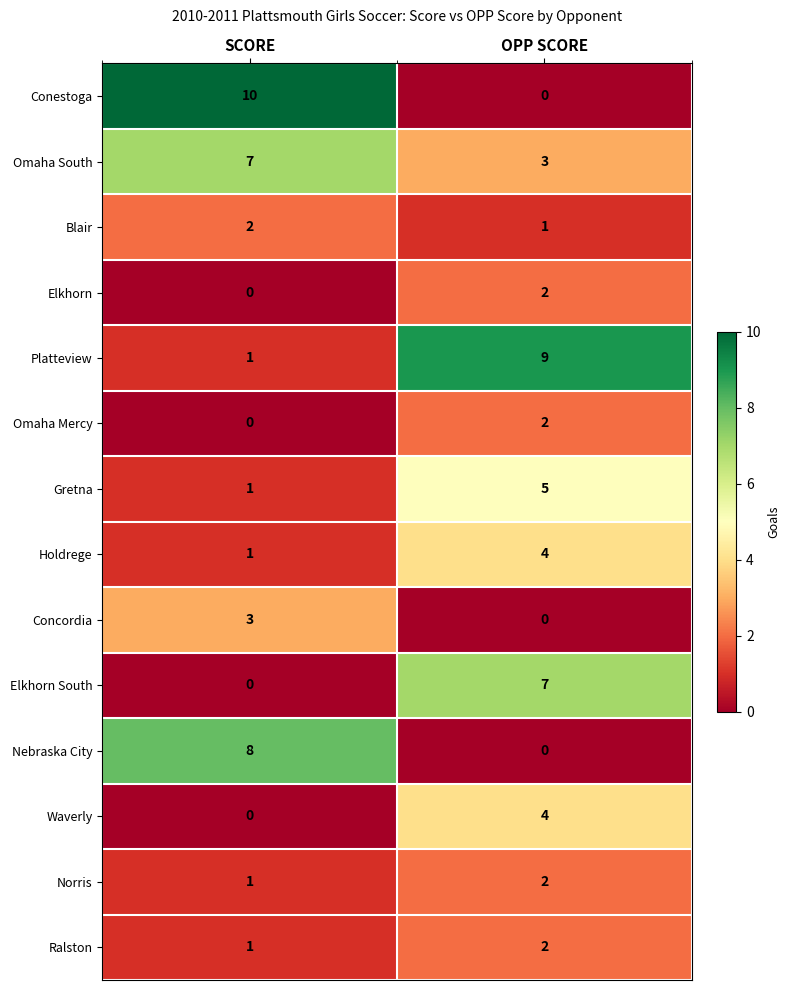

What is the total value across all series at SCORE?

35